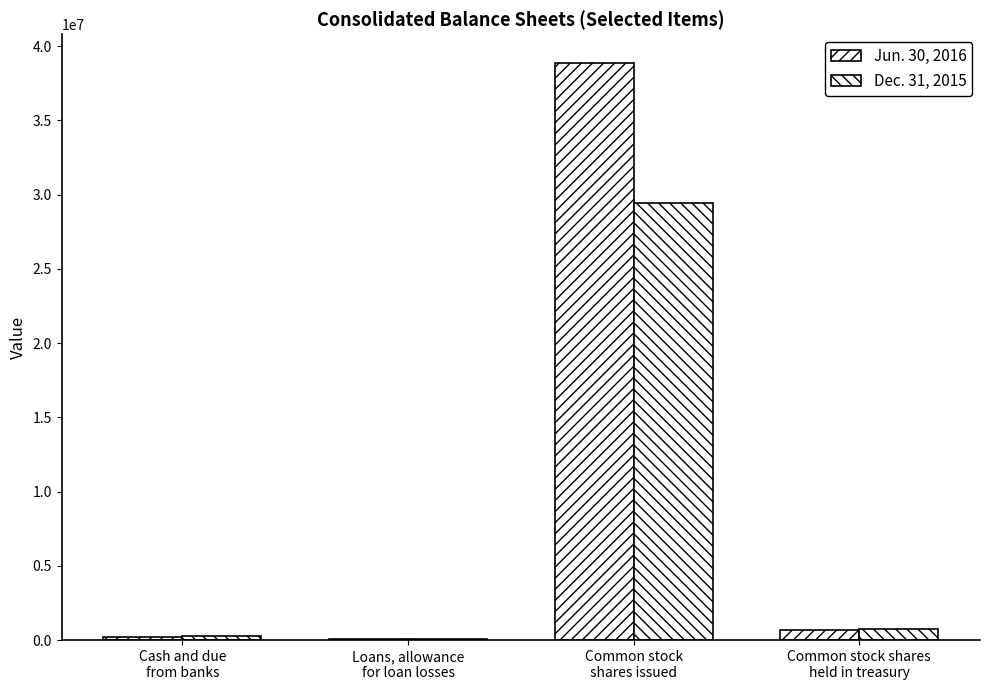

Count the number of data series in this chart.

2